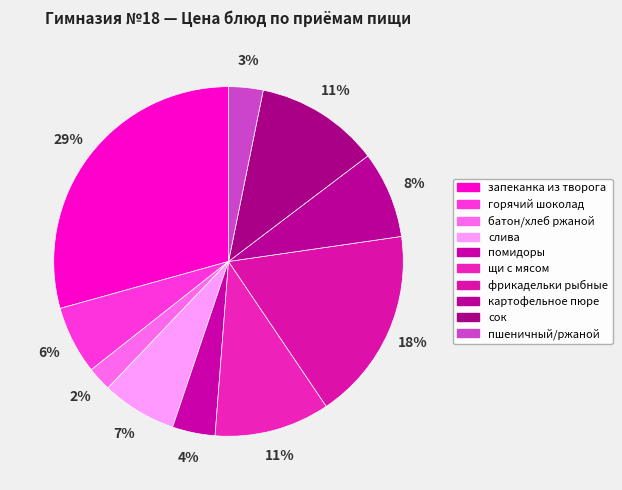

How many segments does this pie chart have?

10